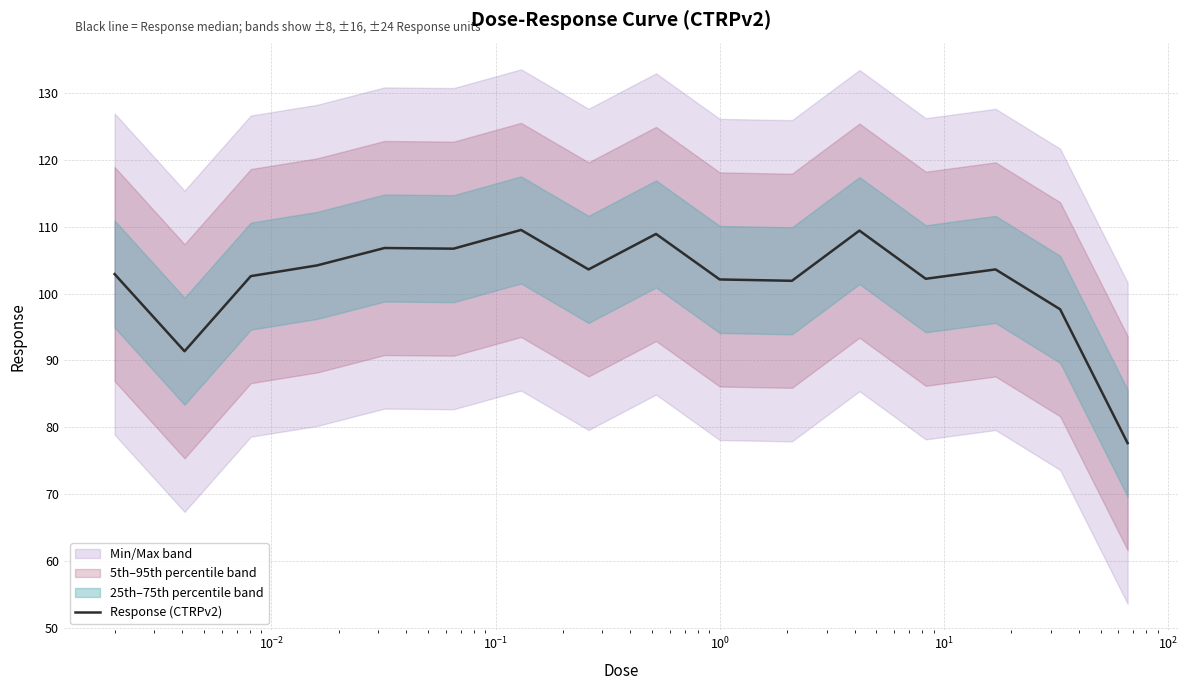

What is the smallest value displayed?

77.6